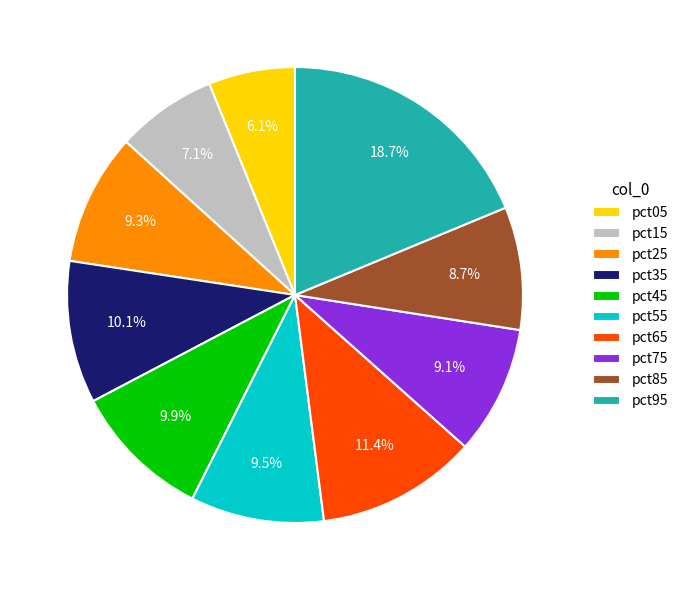

What is the smallest slice in the pie chart?

pct05